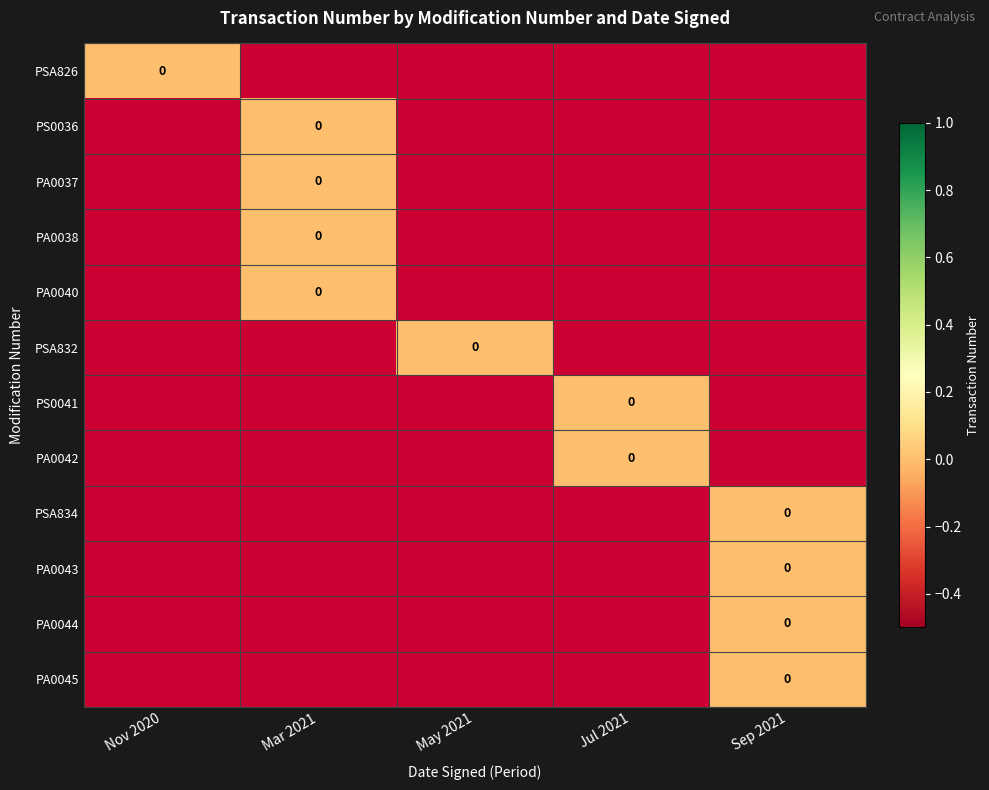

At which label is PS0036 closest to 0?

Mar 2021